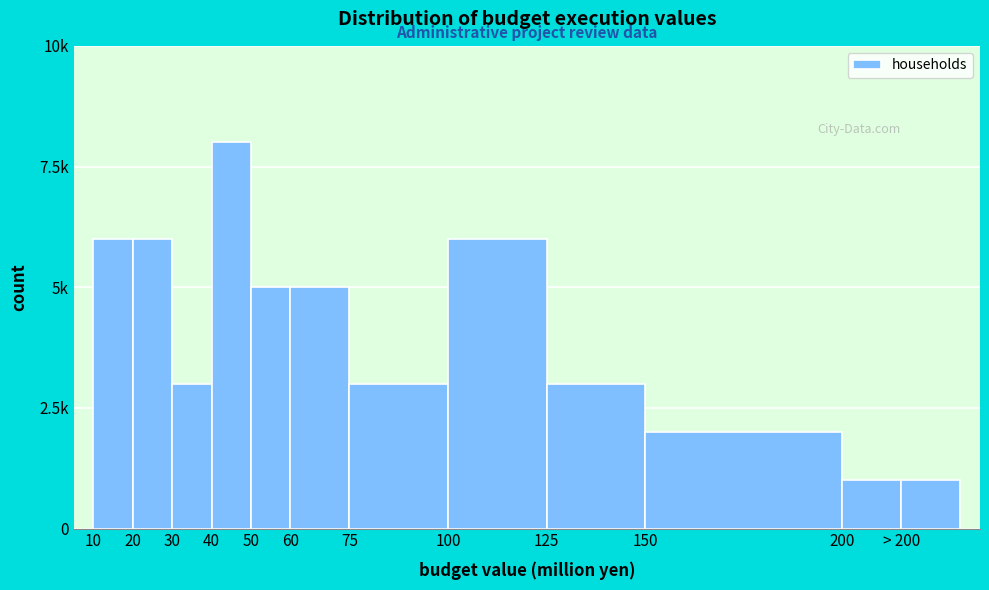

Are the bars horizontal?

No